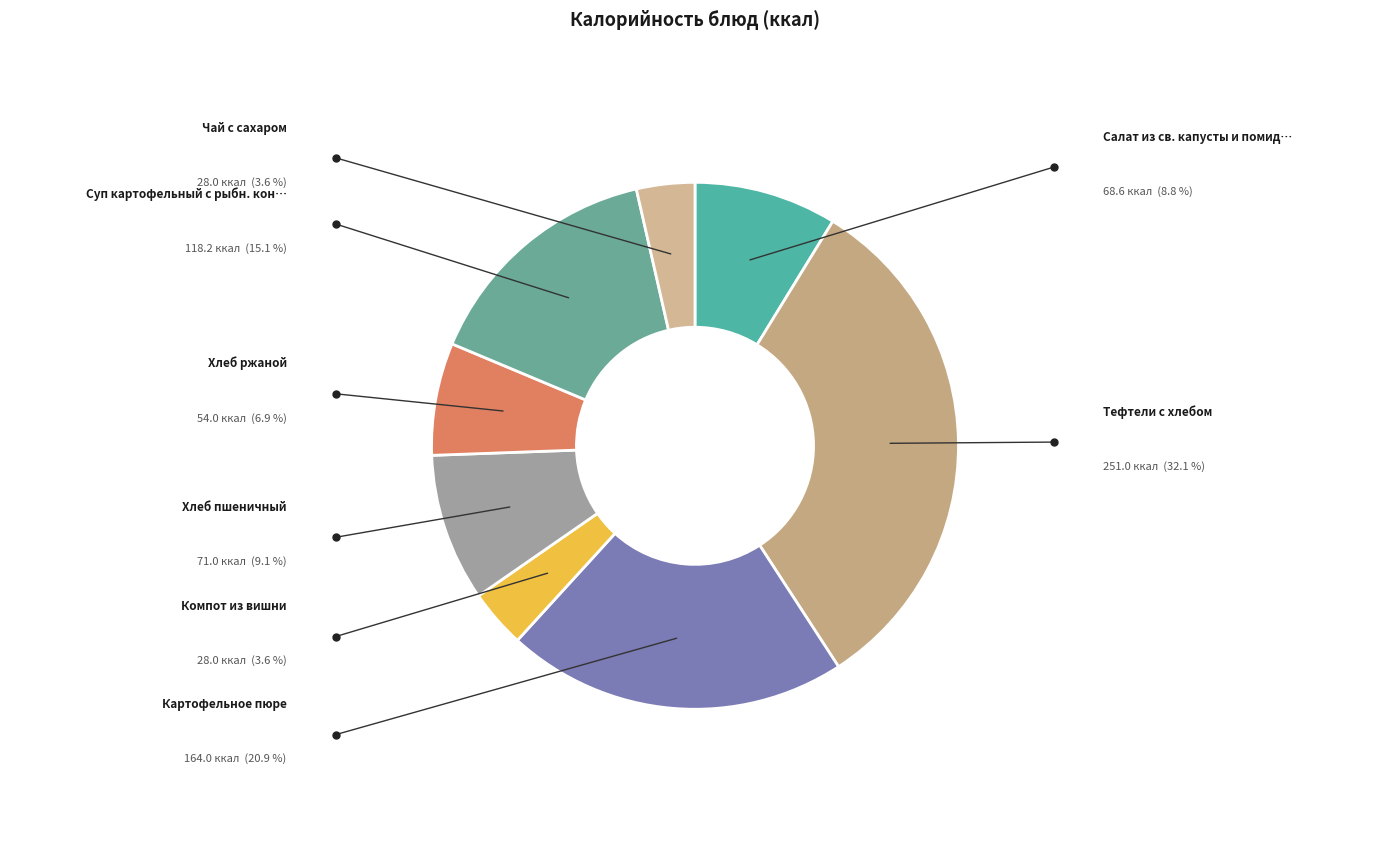

How many segments does this pie chart have?

8